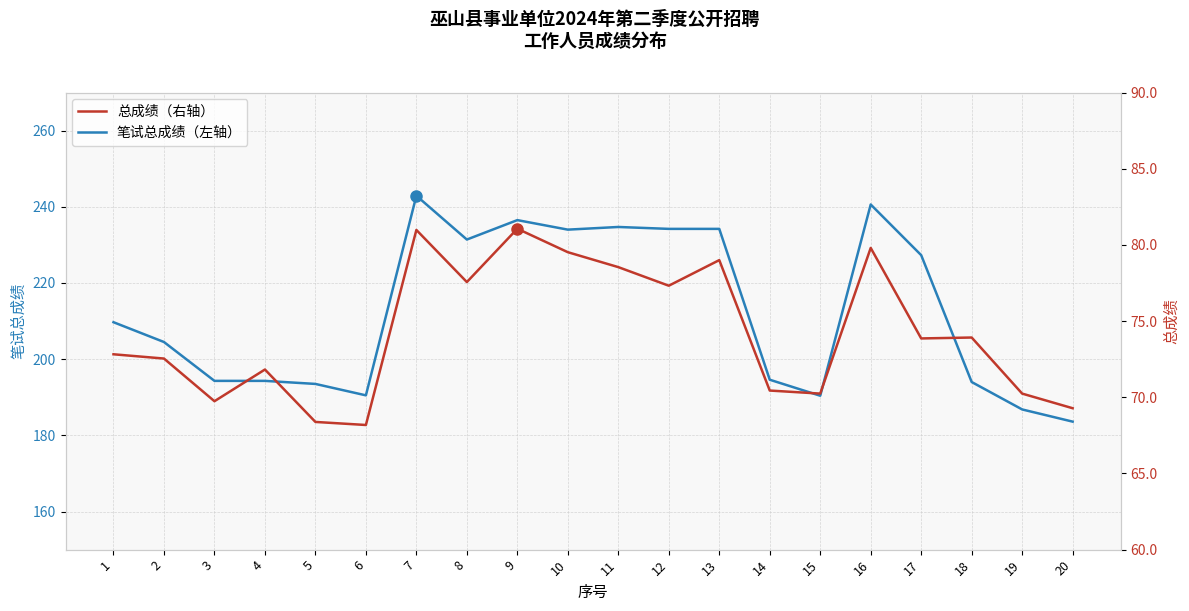

Which series has the largest total across all categories?

笔试总成绩